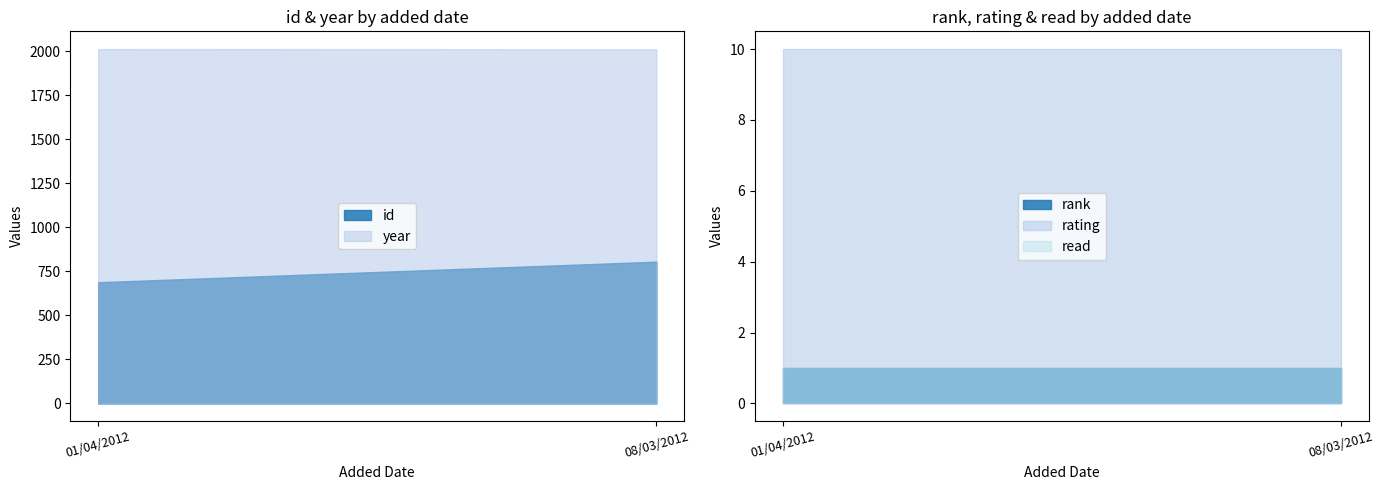

The value of year at 01/04/2012 is 2012. True or false?

True